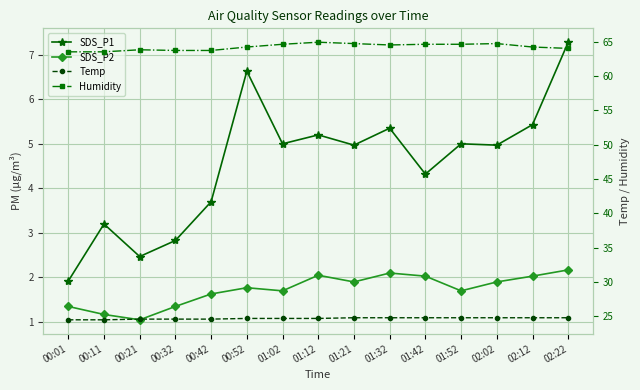

Is it true that Humidity equals 85.9 at 01:21?

False